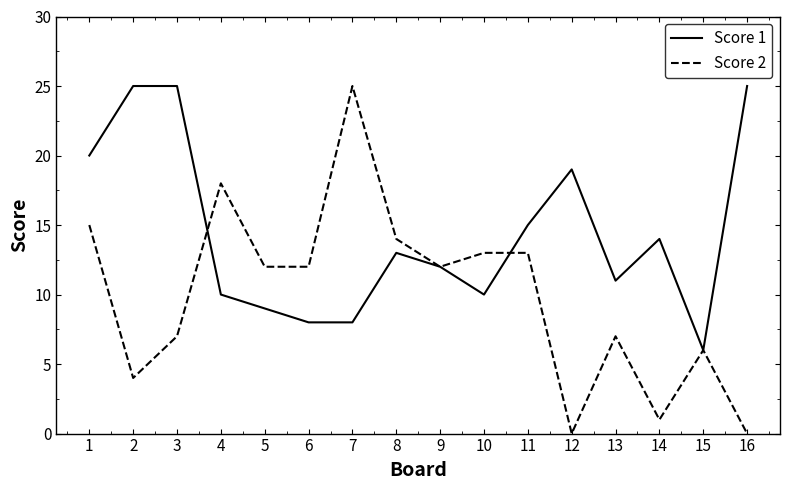

Between 4 and 12, which series saw the biggest shift?

Score 2